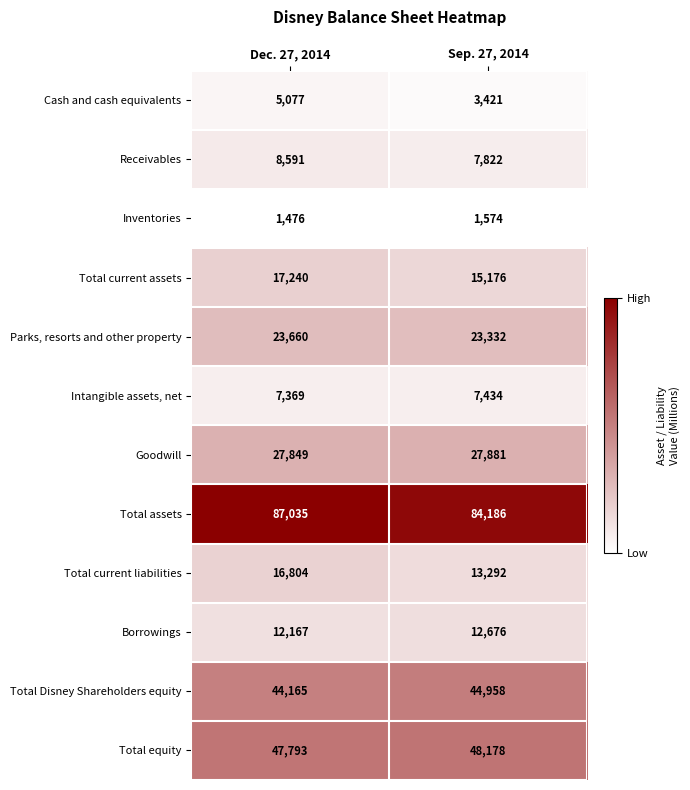

Reading right to left, extract all data points from this chart.

Cash and cash equivalents: Sep. 27, 2014=3421	Dec. 27, 2014=5077
Receivables: Sep. 27, 2014=7822	Dec. 27, 2014=8591
Inventories: Sep. 27, 2014=1574	Dec. 27, 2014=1476
Total current assets: Sep. 27, 2014=15176	Dec. 27, 2014=17240
Parks, resorts and other property: Sep. 27, 2014=23332	Dec. 27, 2014=23660
Intangible assets, net: Sep. 27, 2014=7434	Dec. 27, 2014=7369
Goodwill: Sep. 27, 2014=27881	Dec. 27, 2014=27849
Total assets: Sep. 27, 2014=84186	Dec. 27, 2014=87035
Total current liabilities: Sep. 27, 2014=13292	Dec. 27, 2014=16804
Borrowings: Sep. 27, 2014=12676	Dec. 27, 2014=12167
Total Disney Shareholders equity: Sep. 27, 2014=44958	Dec. 27, 2014=44165
Total equity: Sep. 27, 2014=48178	Dec. 27, 2014=47793